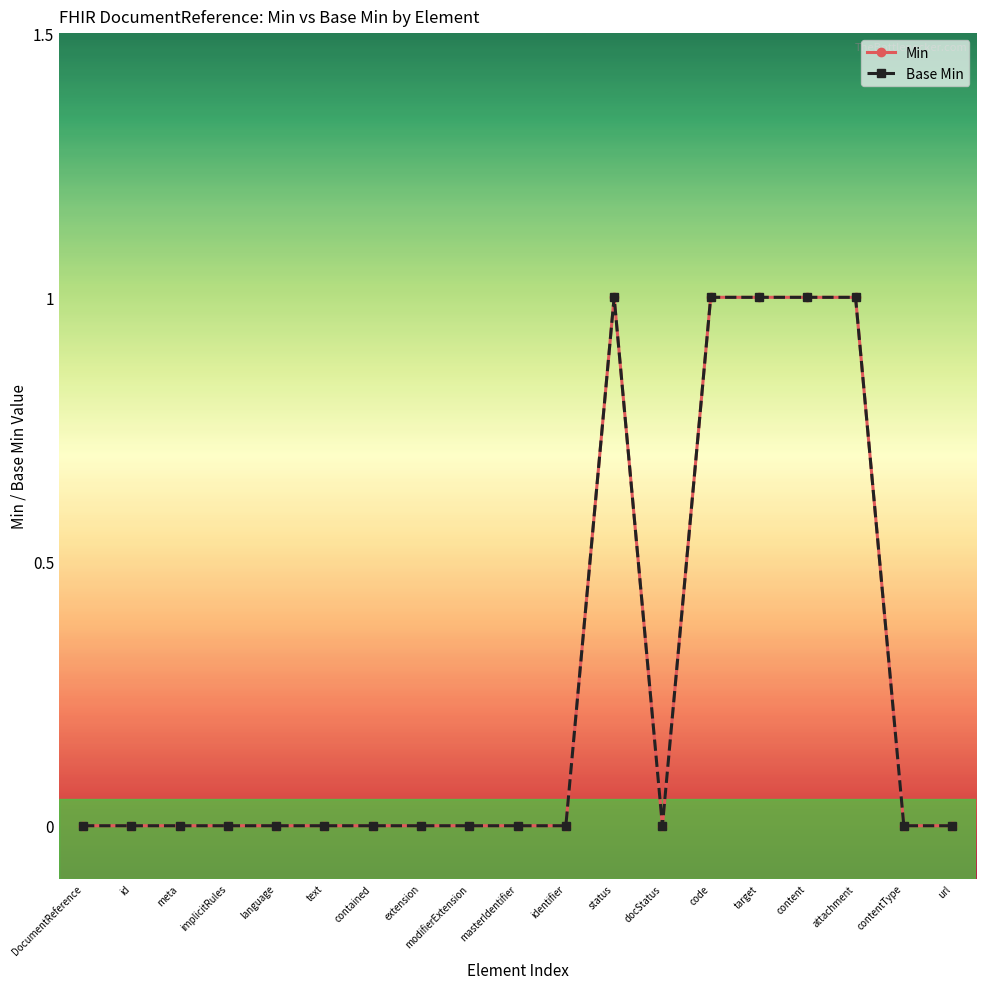

True or false: Min has a value of 1 at contained.

False